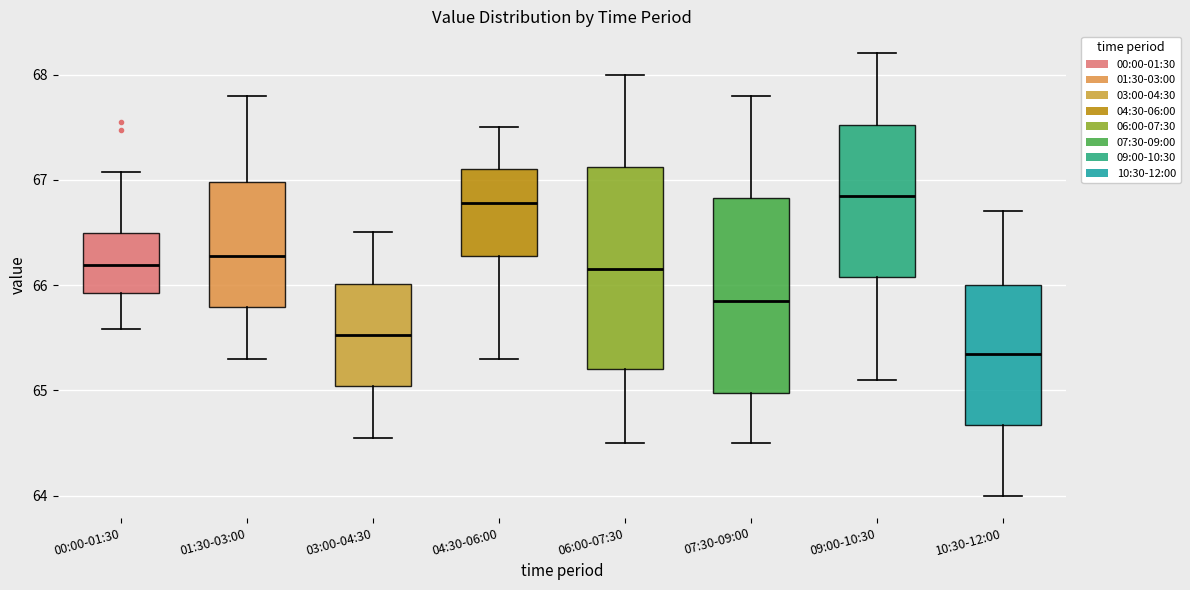

Where is the lower edge of the box for 00:00-01:30 on the y-axis? The values are not printed on the chart, so give them approximately, as read against the axis.

65.9